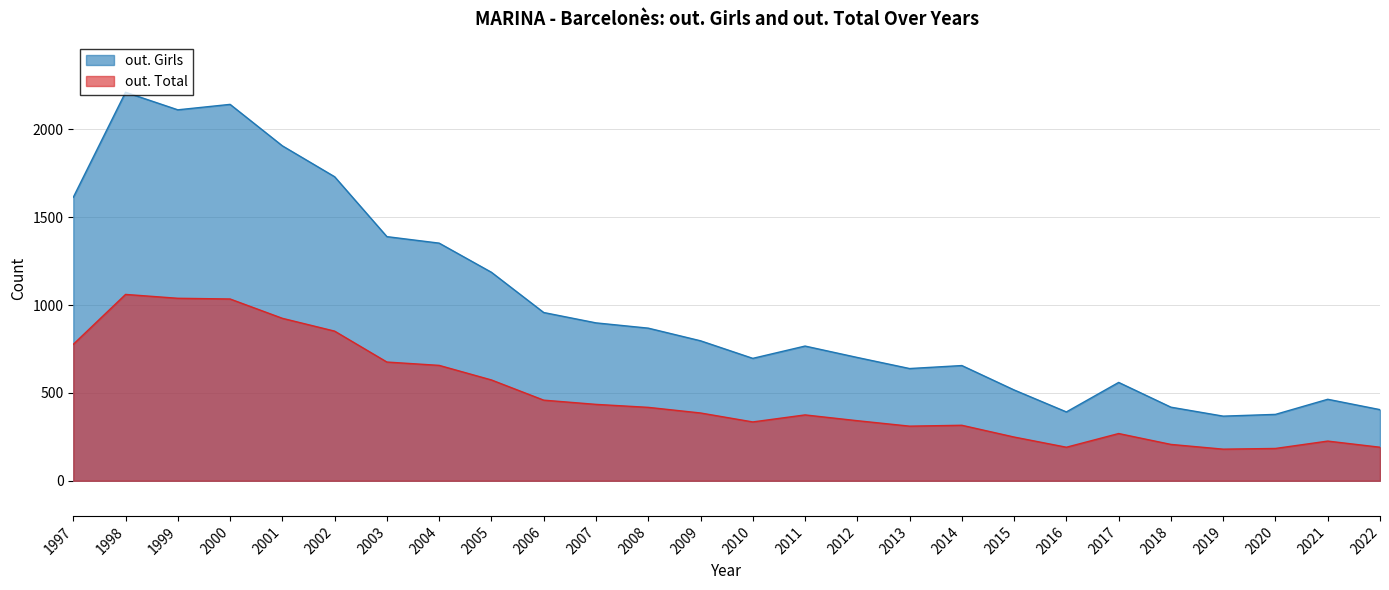

Does the chart have visible grid lines?

Yes